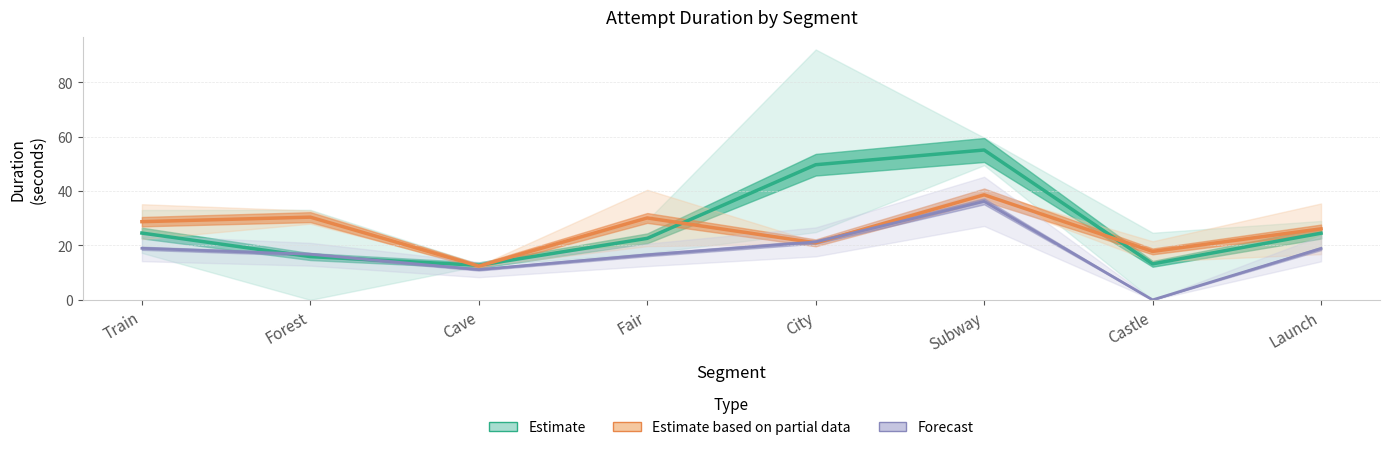

At which category is the sum across all series the highest?

Subway